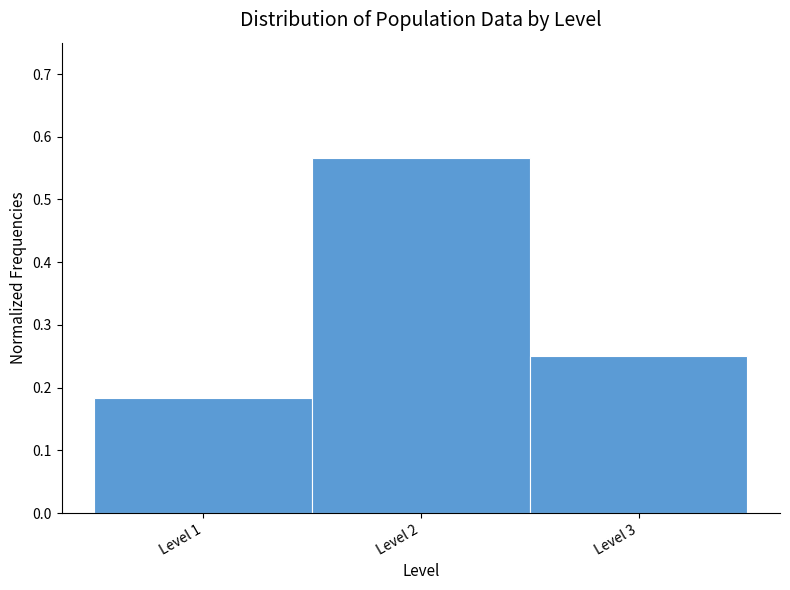

How tall is the bar that spans 1.5 to 2.5 on the x-axis? The values are not printed on the chart, so give them approximately, as read against the axis.

0.57